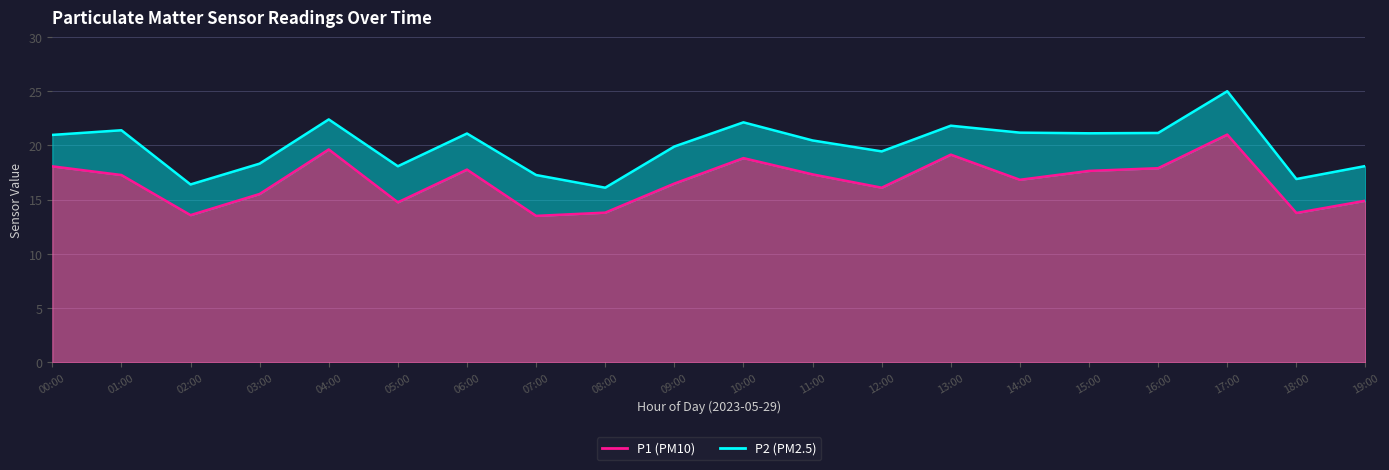

List the labels in order of value, largest first.

17:00, 04:00, 13:00, 10:00, 00:00, 16:00, 06:00, 15:00, 11:00, 01:00, 14:00, 09:00, 12:00, 03:00, 19:00, 05:00, 08:00, 18:00, 02:00, 07:00